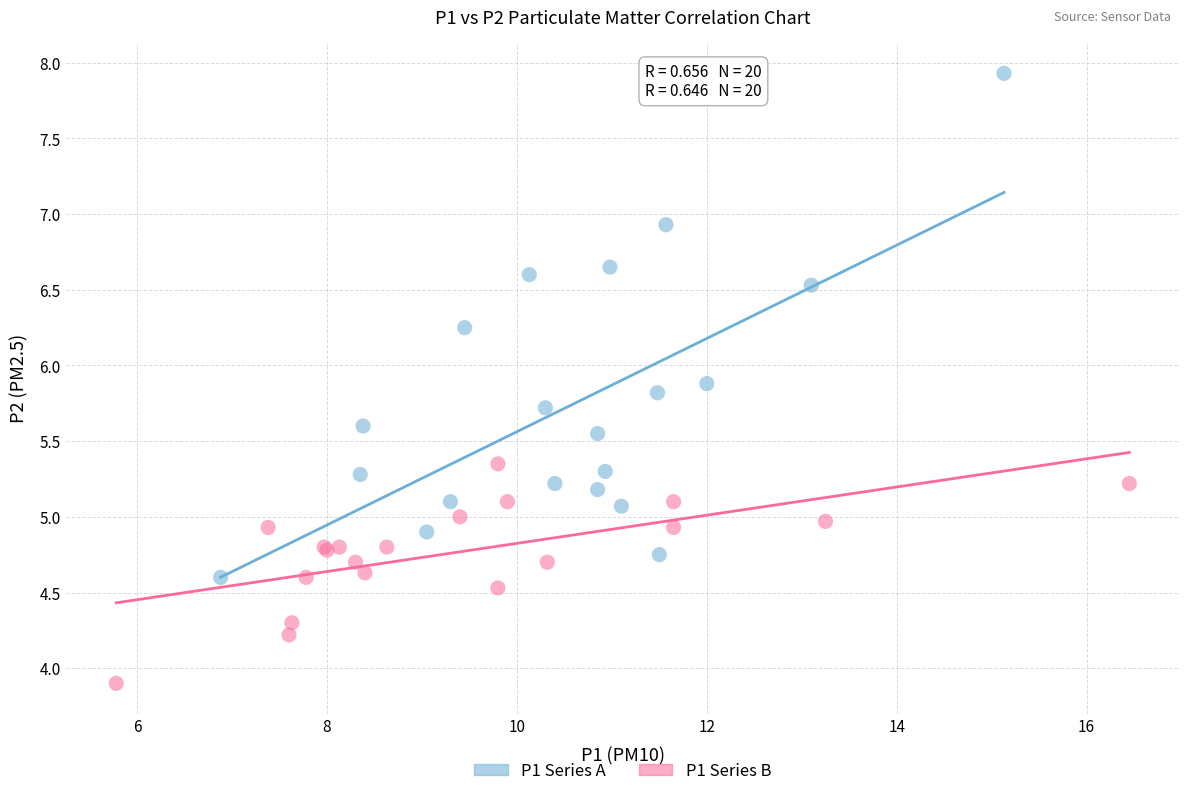

Which series contains the lowest Y value?

P1 Series B